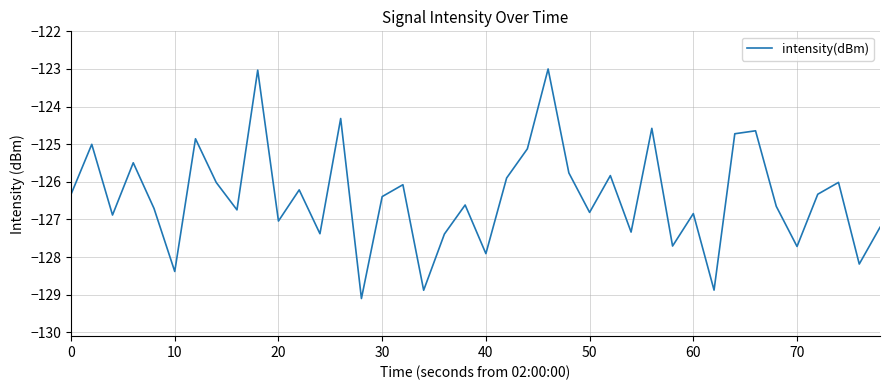

What is the difference between the maximum and minimum values?

6.1